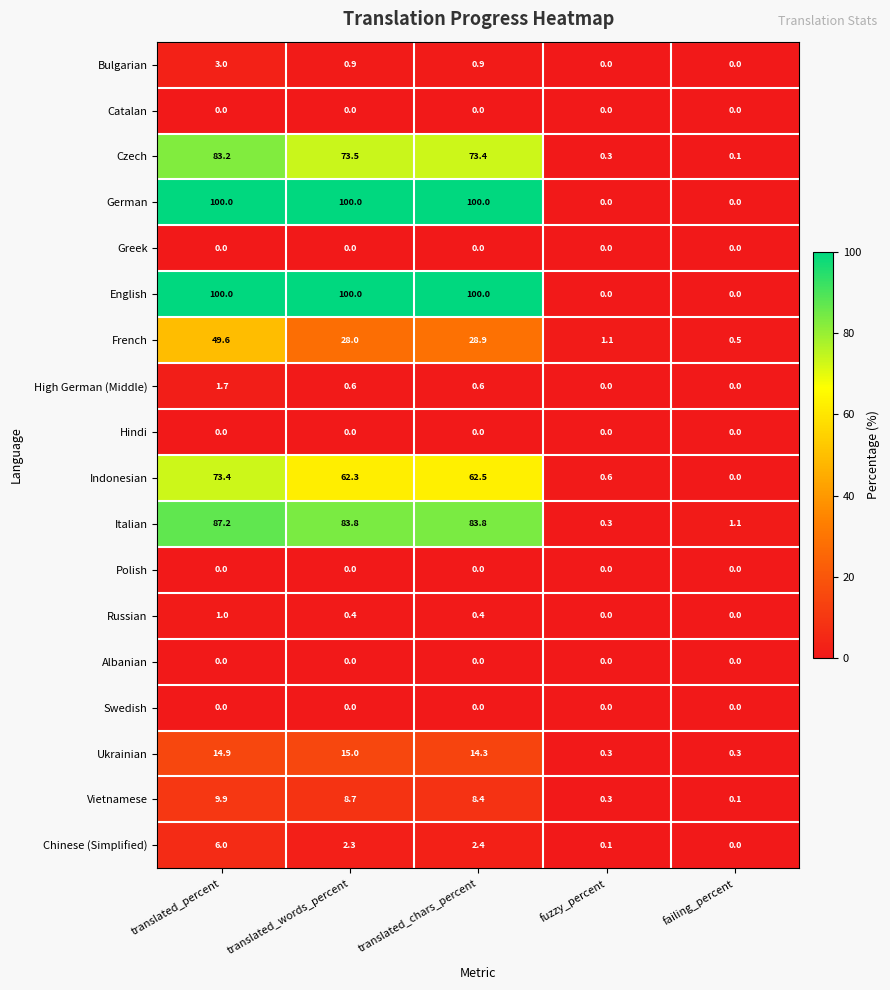

Is it true that Bulgarian equals 0.3 at translated_words_percent?

False